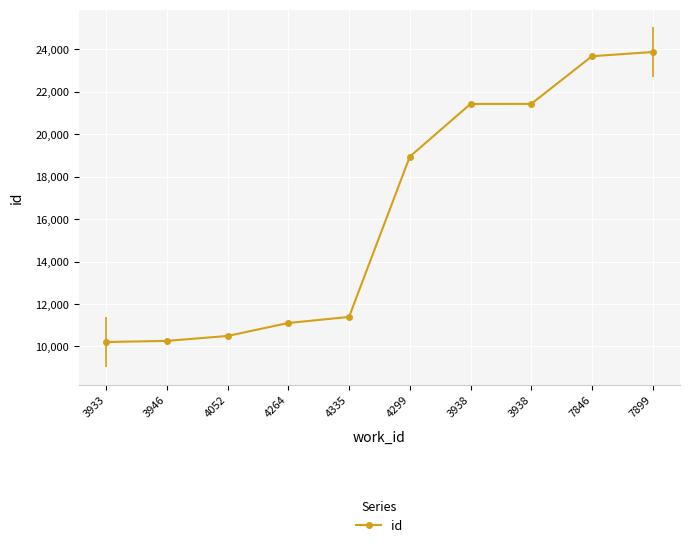

What is the greatest value displayed?

23881